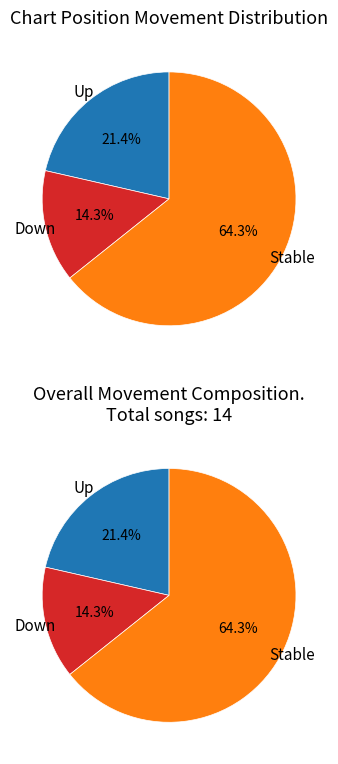

True or false: up accounts for 29% of the total.

False